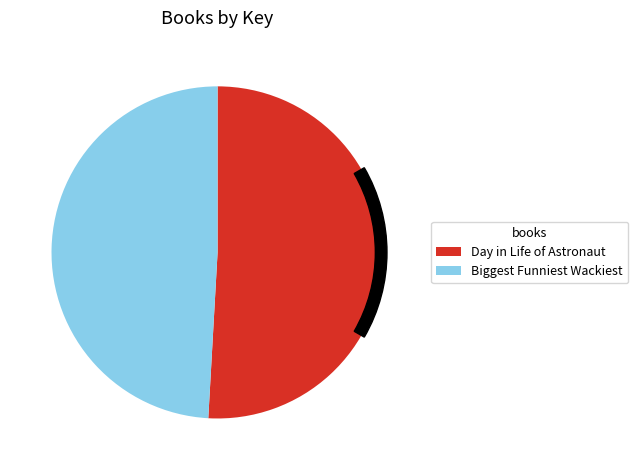

To the nearest percent, what is the difference between the largest and smallest slice percentages?

2%